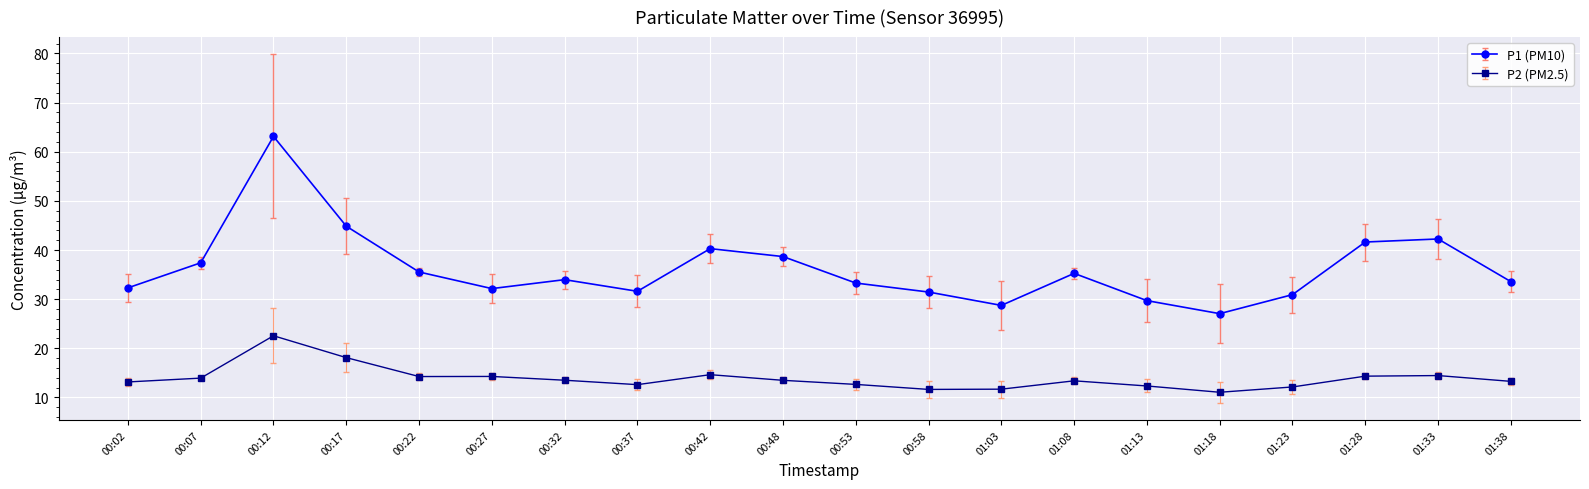

What is the difference between the P1 (PM10) values at 00:07 and 00:32?

3.4